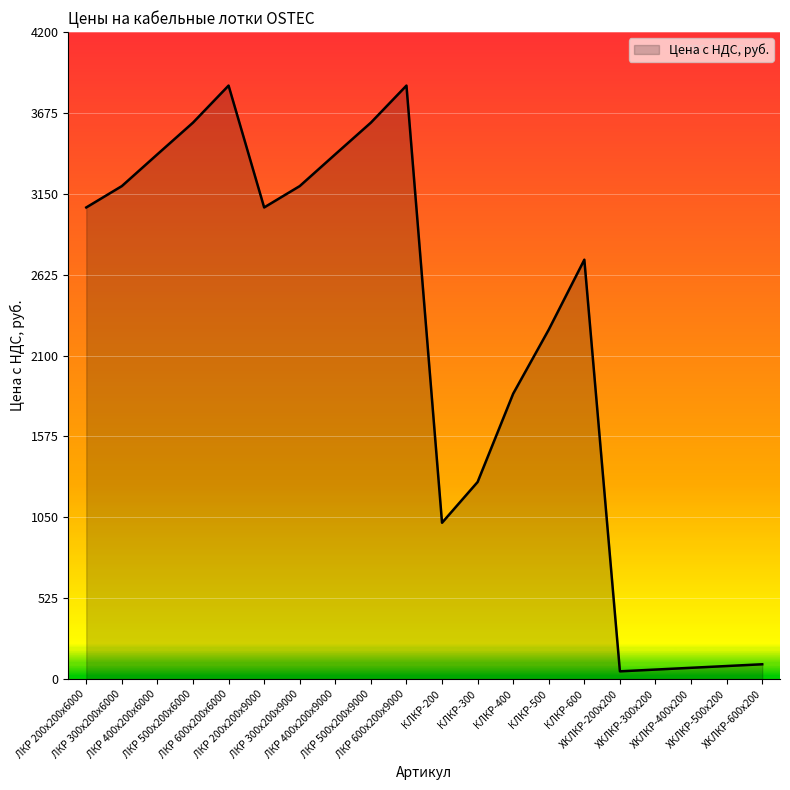

What is the difference between the maximum and minimum values?

3802.5